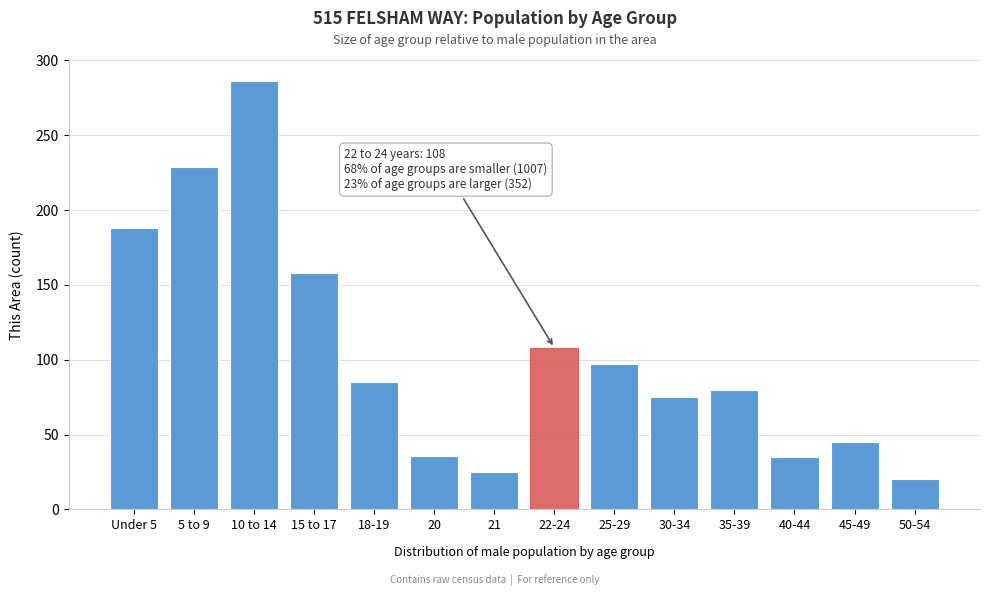

The value at 40-44 is 58. True or false?

False